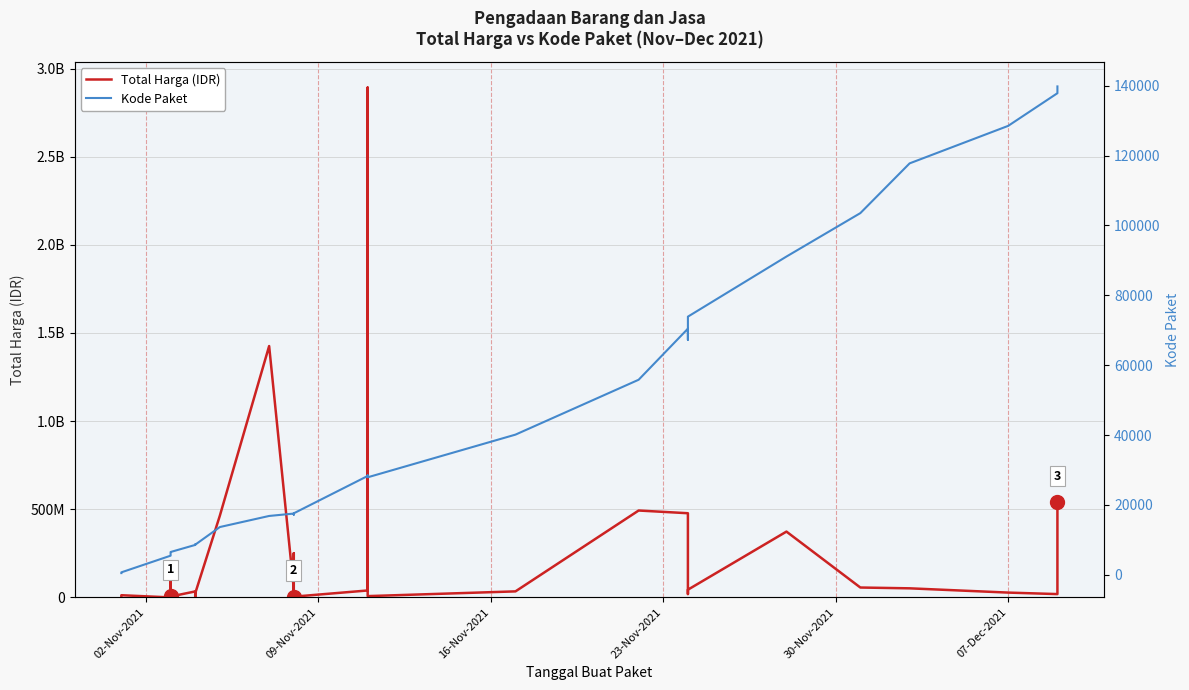

What is the value of the Total Harga (IDR) point at the 25th from the left?

34292000